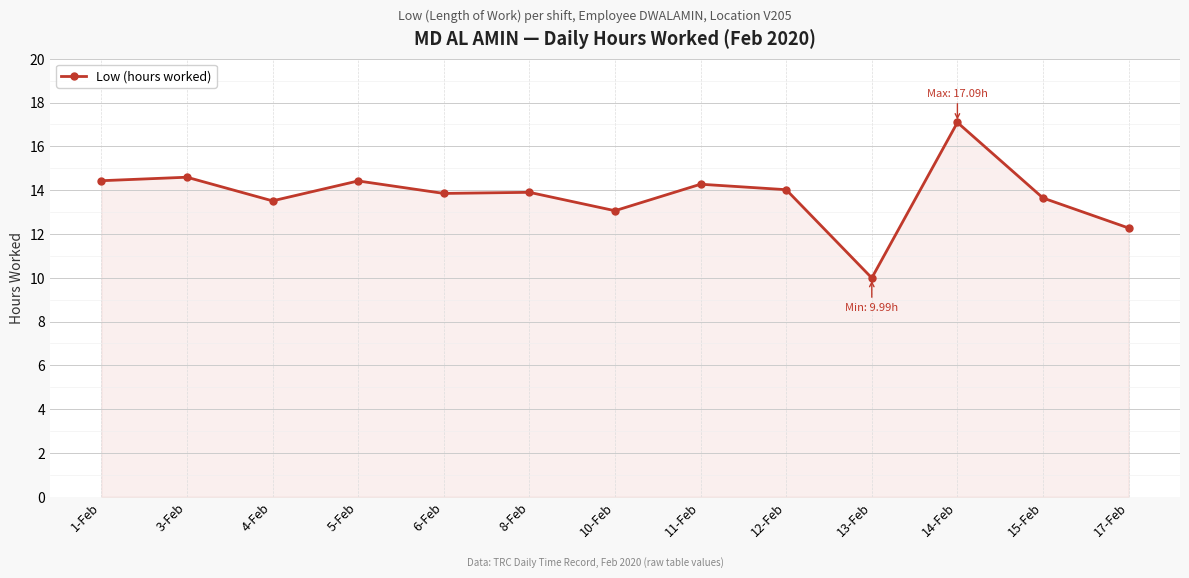

Is it true that the value at 6-Feb is 13.8?

True